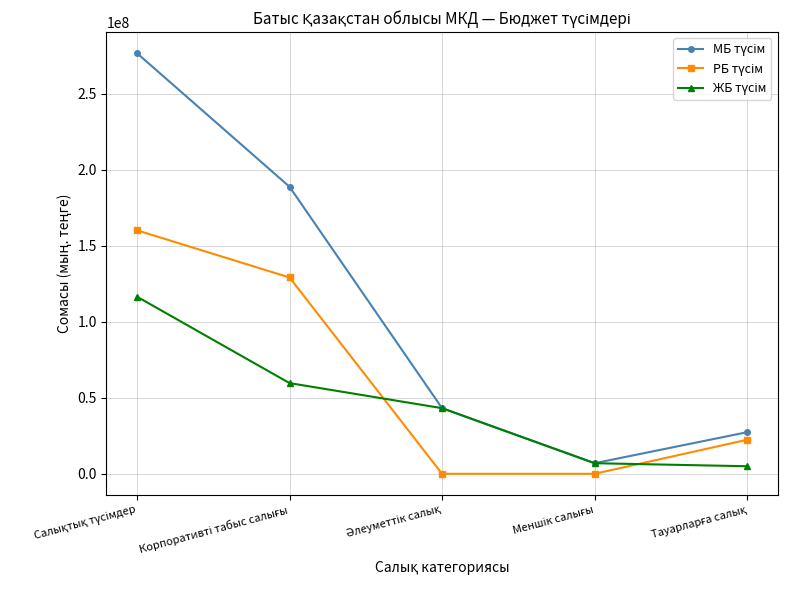

How many series are shown in this chart?

3